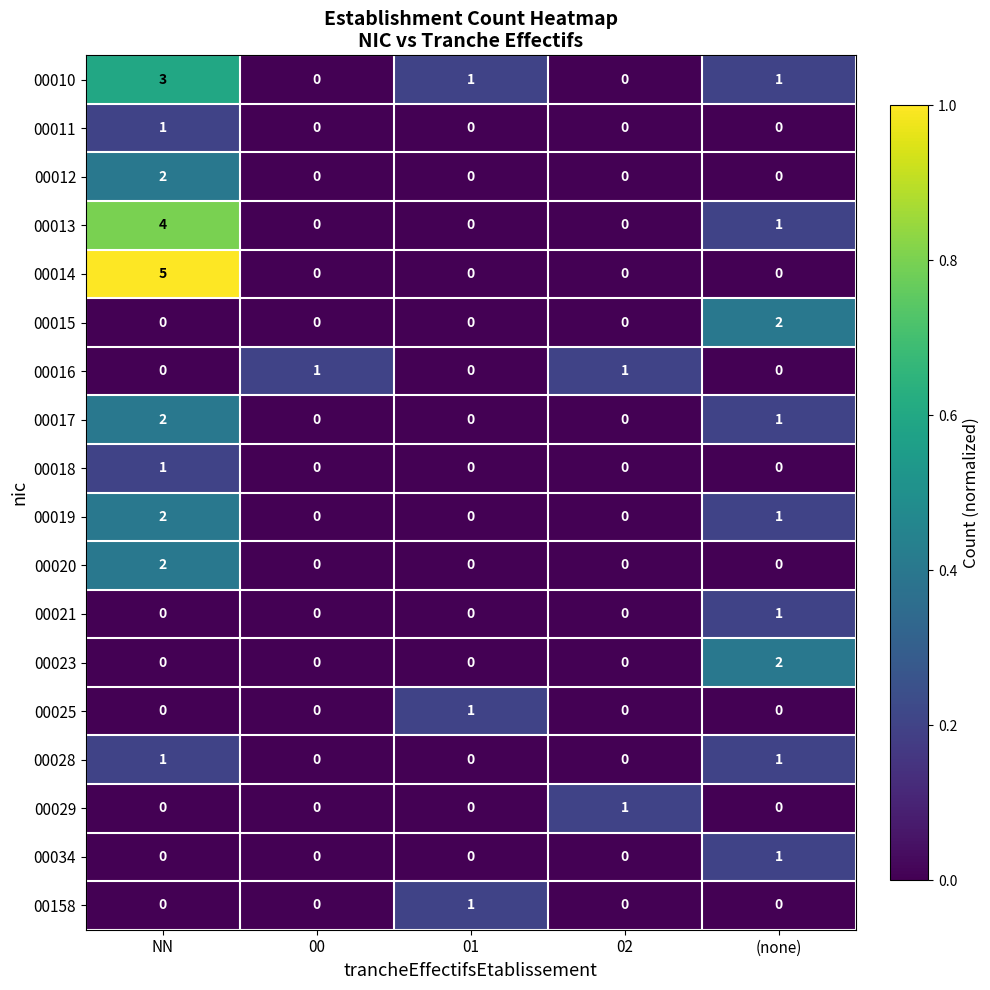

What is the total value across all series at (none)?

11